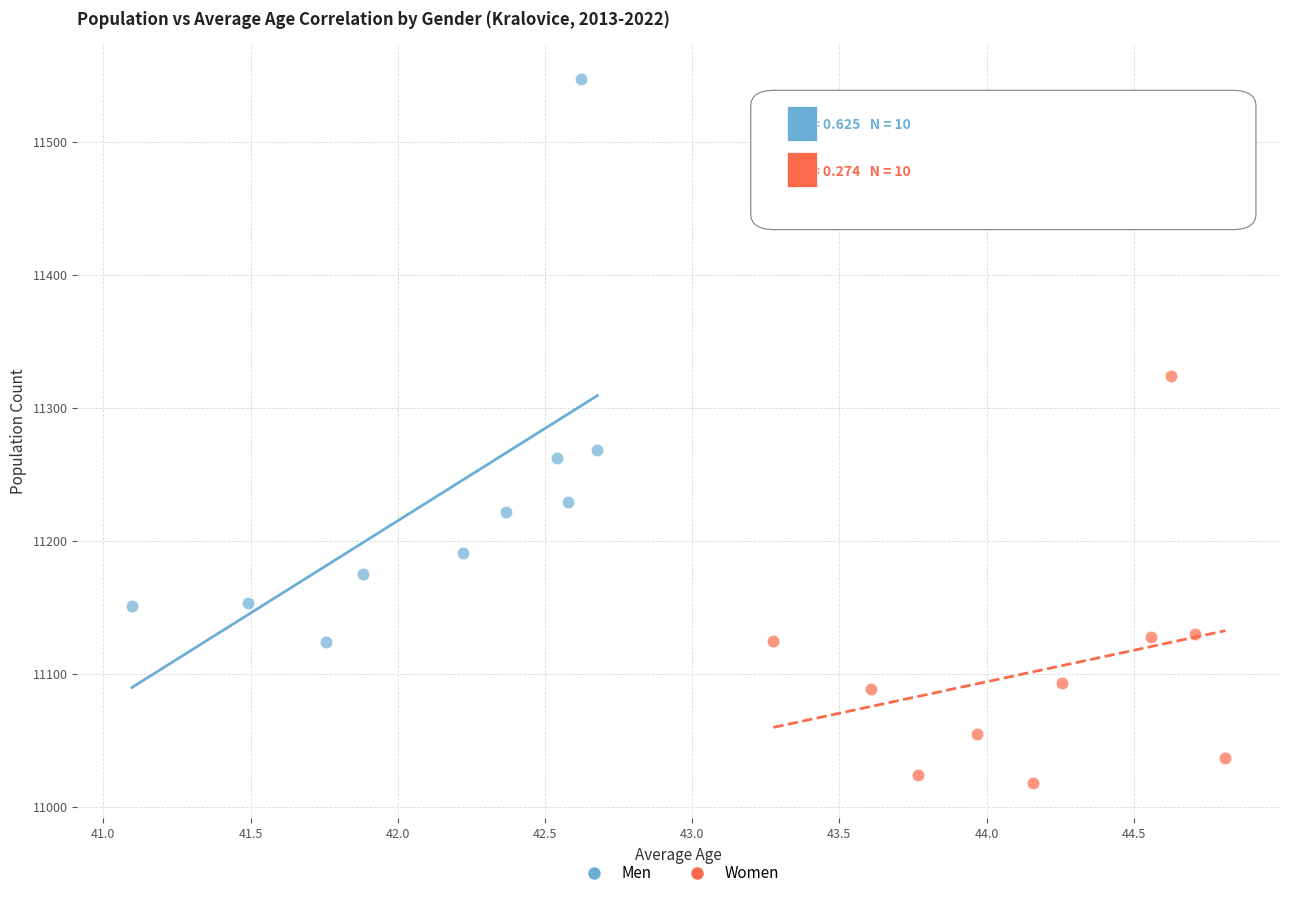

Which series contains the lowest Y value?

Women